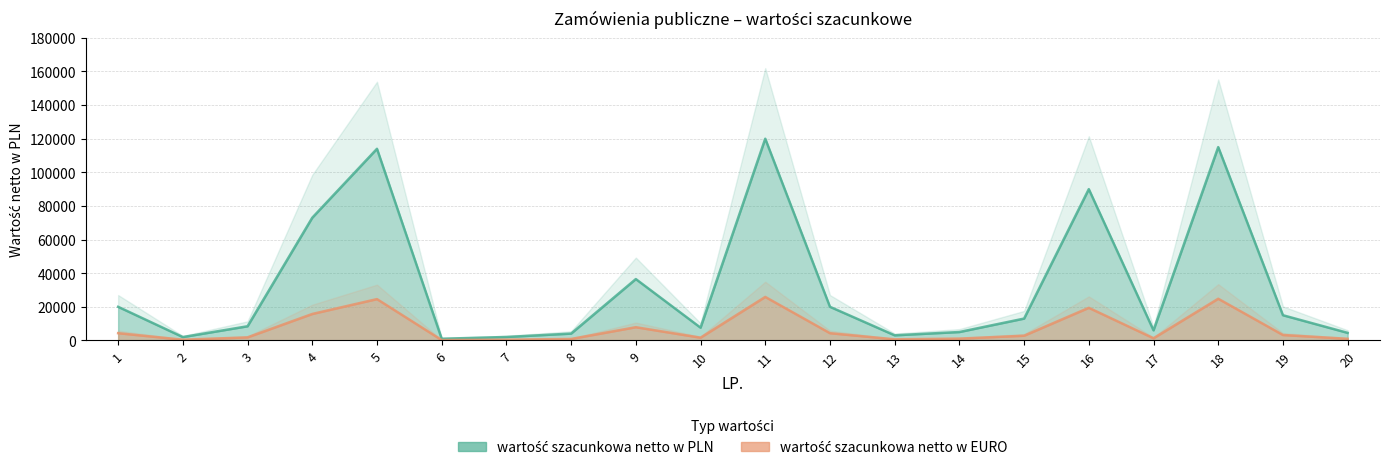

What is the approximate value of wartość szacunkowa netto w EURO at 9?

7871.3